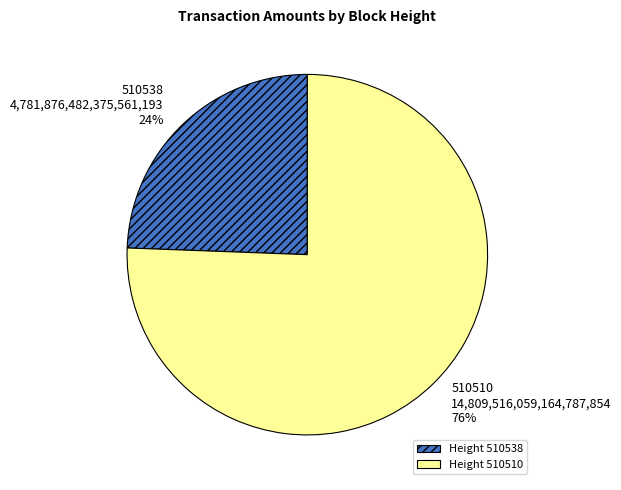

How many segments does this pie chart have?

2